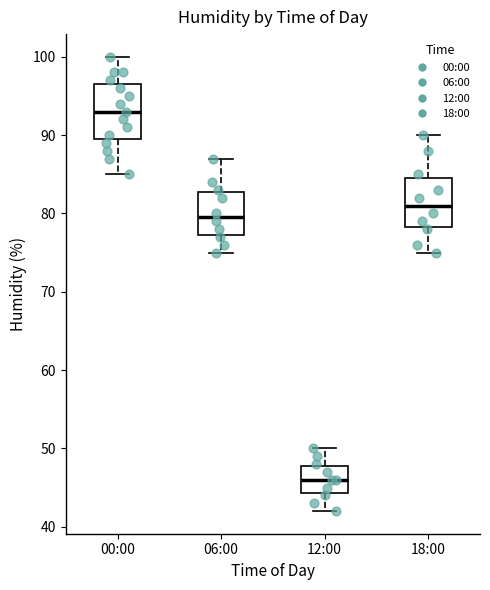

Reading left to right, read every box against the y-axis: the position of its median line, the range the box covers, and the ends of its whiskers. The values are not printed on the chart, so give them approximately, as read against the axis.

00:00: median 93, box 90 to 97, whiskers 85 to 100
06:00: median 80, box 77 to 83, whiskers 75 to 87
12:00: median 46, box 44 to 48, whiskers 42 to 50
18:00: median 81, box 78 to 85, whiskers 75 to 90